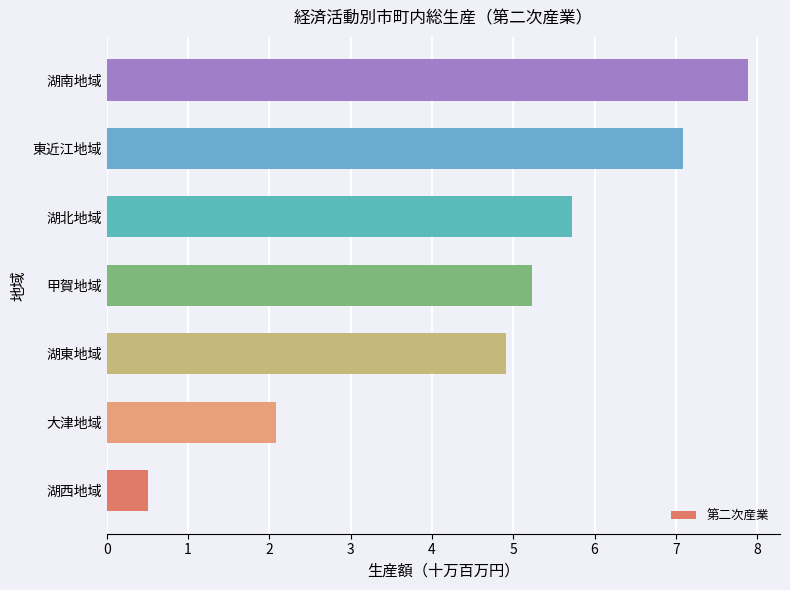

True or false: the data shows 7.0 at 湖東地域.

False